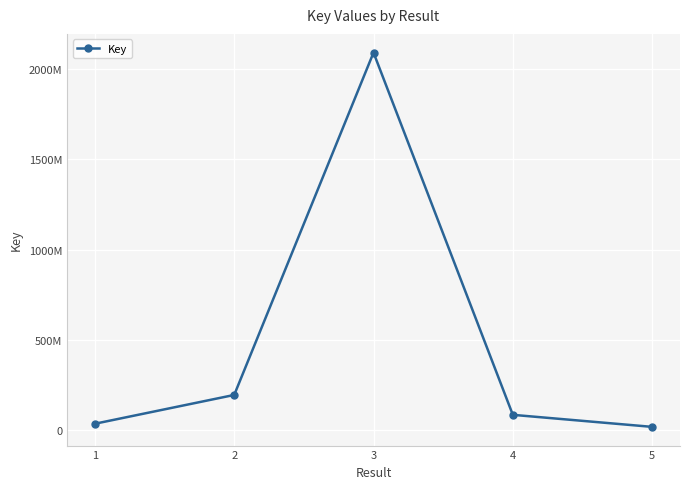

List the labels in order of value, smallest first.

5, 1, 4, 2, 3